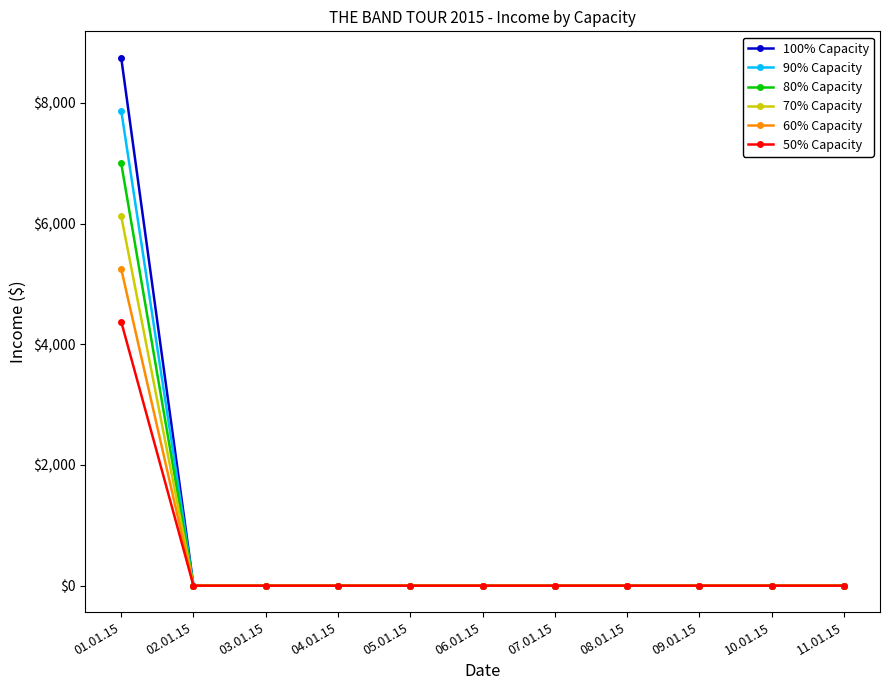

At which category is the sum across all series the highest?

01.01.15